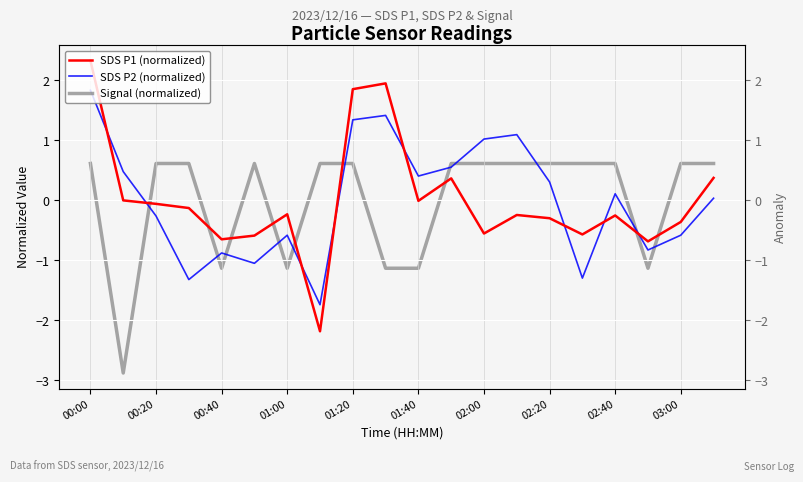

Rank the series by their maximum value, from lowest to highest.

Signal (normalized), SDS P2 (normalized), SDS P1 (normalized)